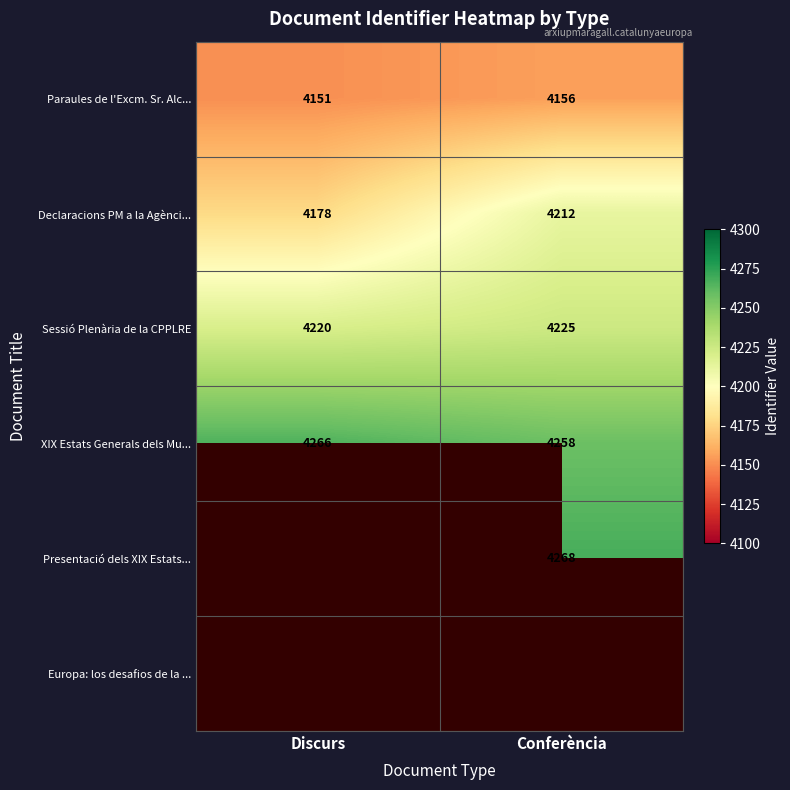

The Declaracions PM a la Agènci... series shows 6863 at Discurs. True or false?

False